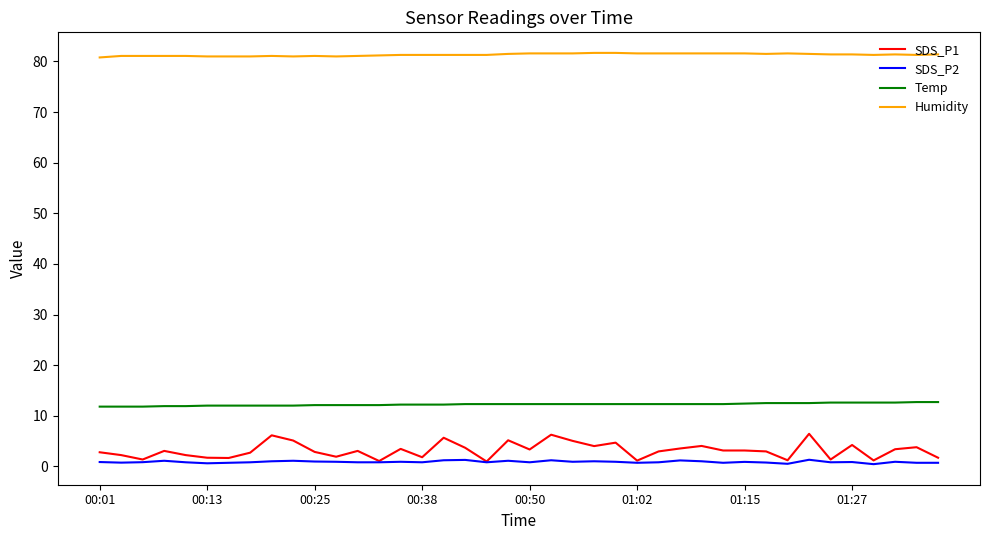

Rank the series by their maximum value, from lowest to highest.

SDS_P2, SDS_P1, Temp, Humidity